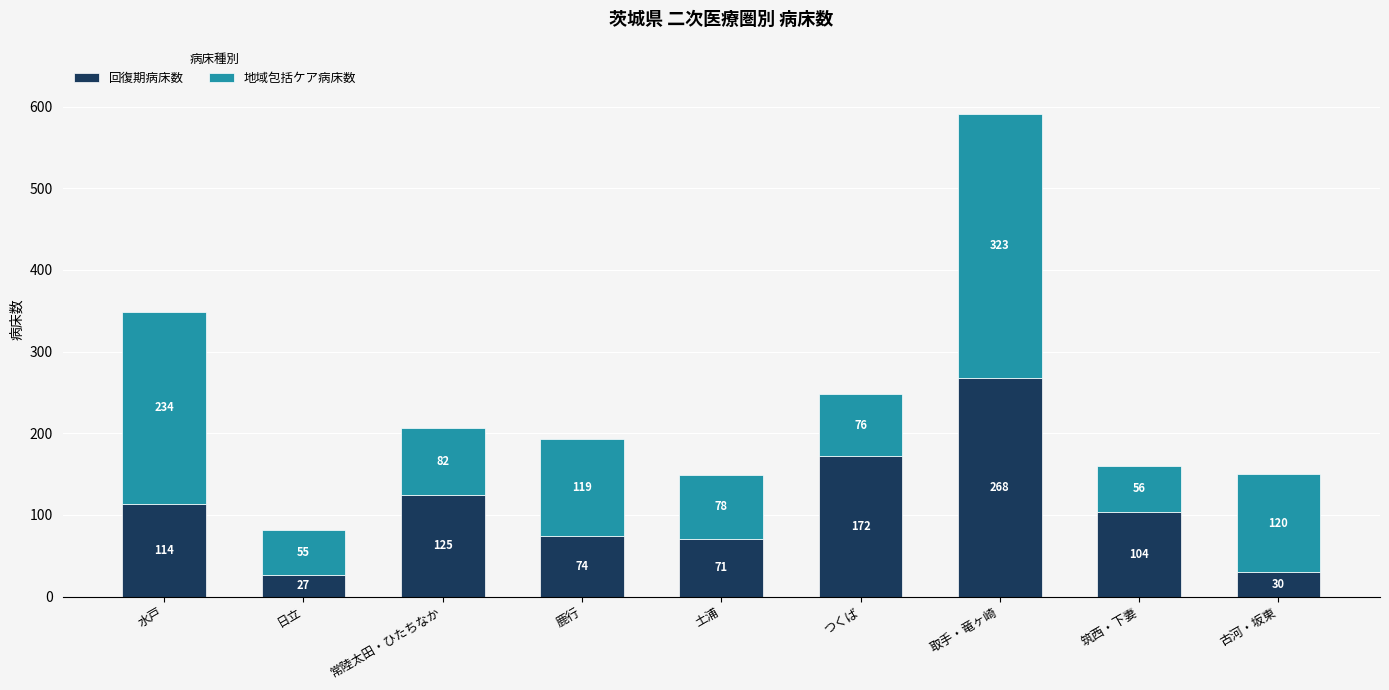

What is the difference between the second highest and minimum values in the 回復期病床数 series?

145